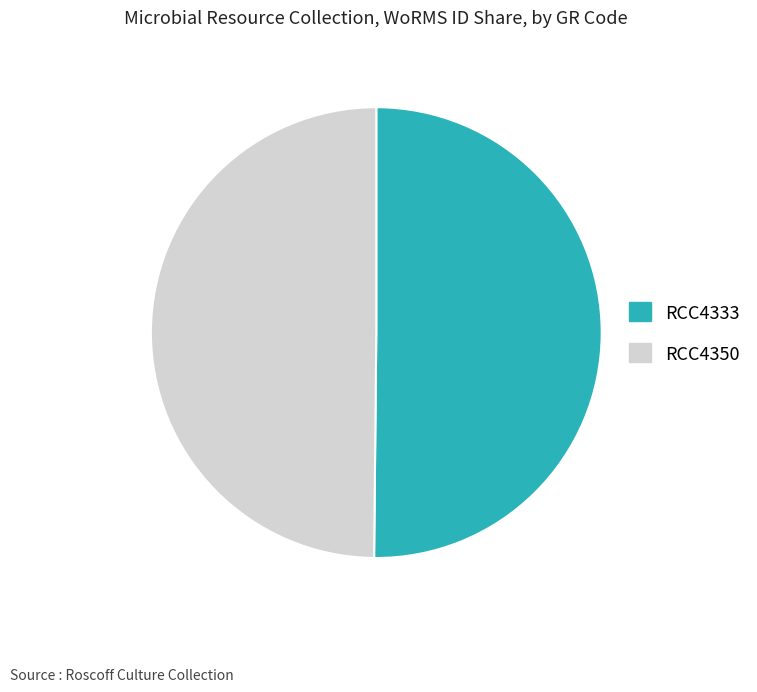

Do RCC4333 and RCC4350 together represent more than half of the pie?

Yes